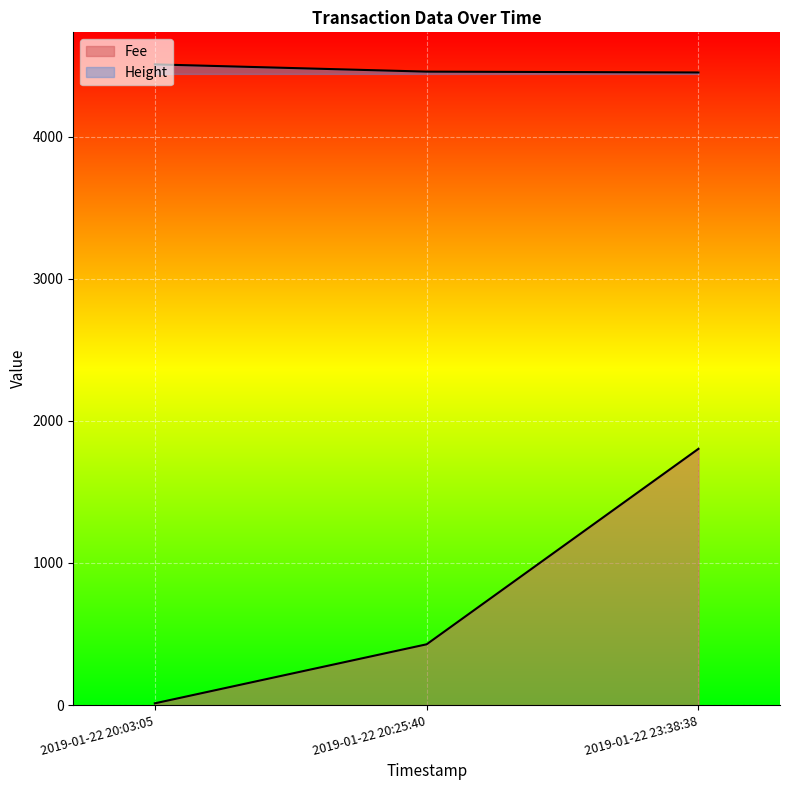

At 2019-01-22 23:38:38, list the series in order from smallest to largest.

Fee, Height